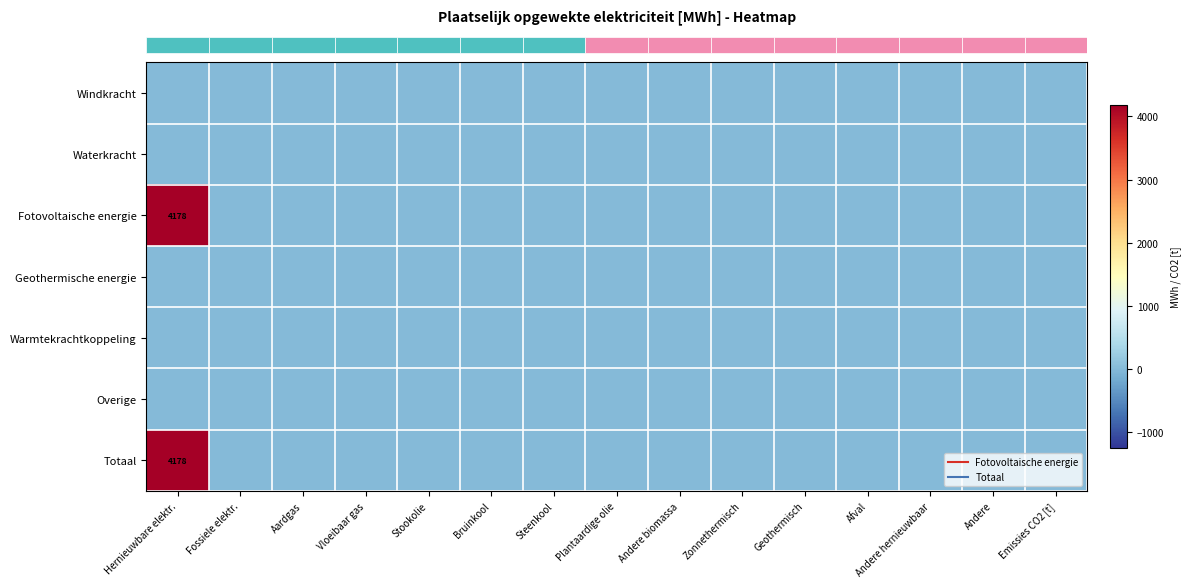

At how many categories does at least one series exceed 3345?

1